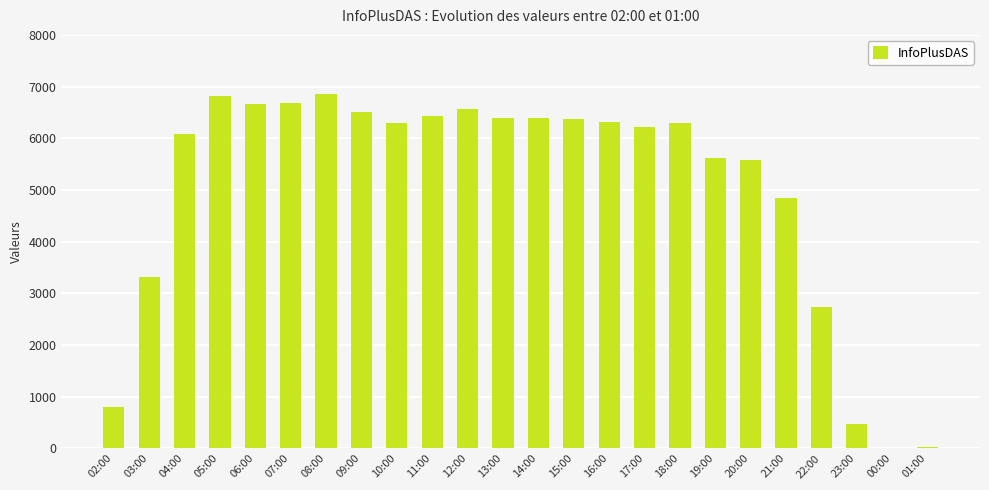

What is the greatest value displayed?

6851